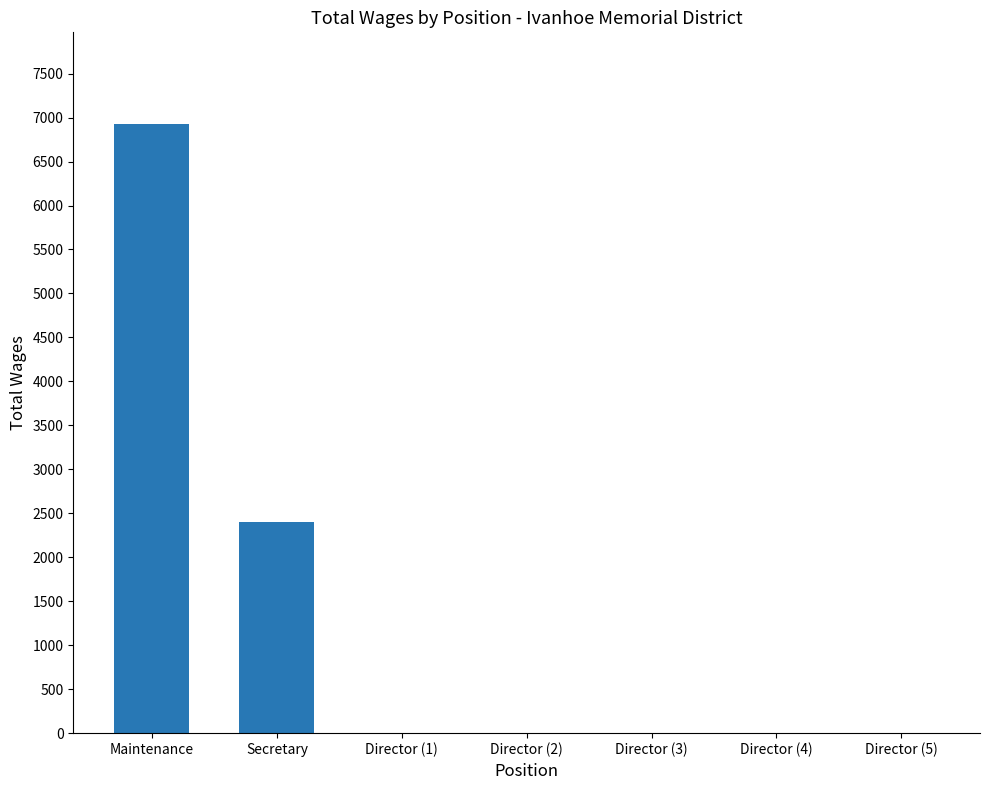

The chart shows a value of -4152 at Director (3). True or false?

False